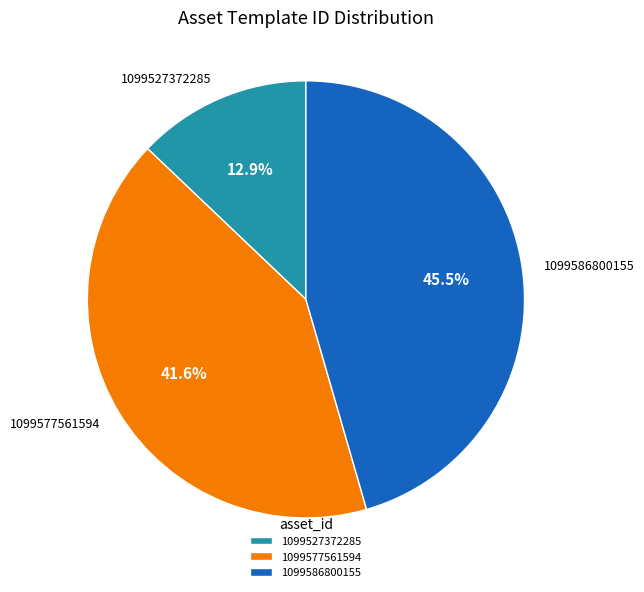

What is the largest slice in the pie chart?

1099586800155